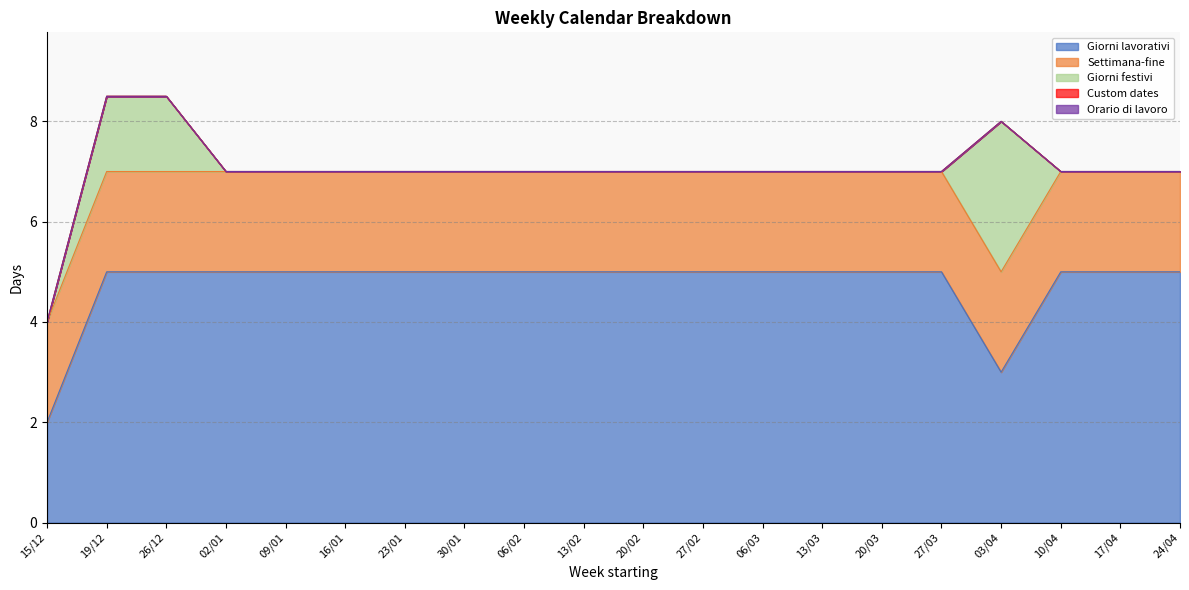

Rank the series at 15/12 from lowest to highest value.

Giorni festivi, Custom dates, Orario di lavoro, Giorni lavorativi, Settimana-fine